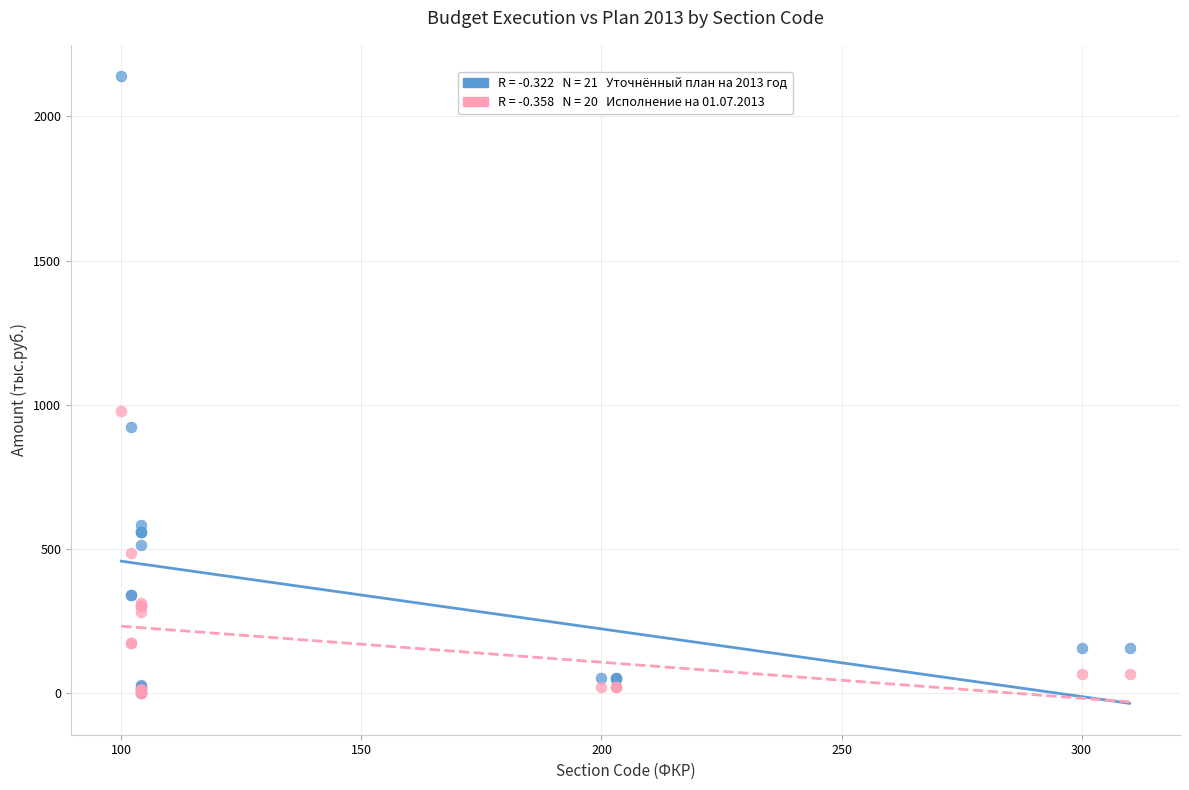

Across all series, what Y value is closest to 1069?

978.6